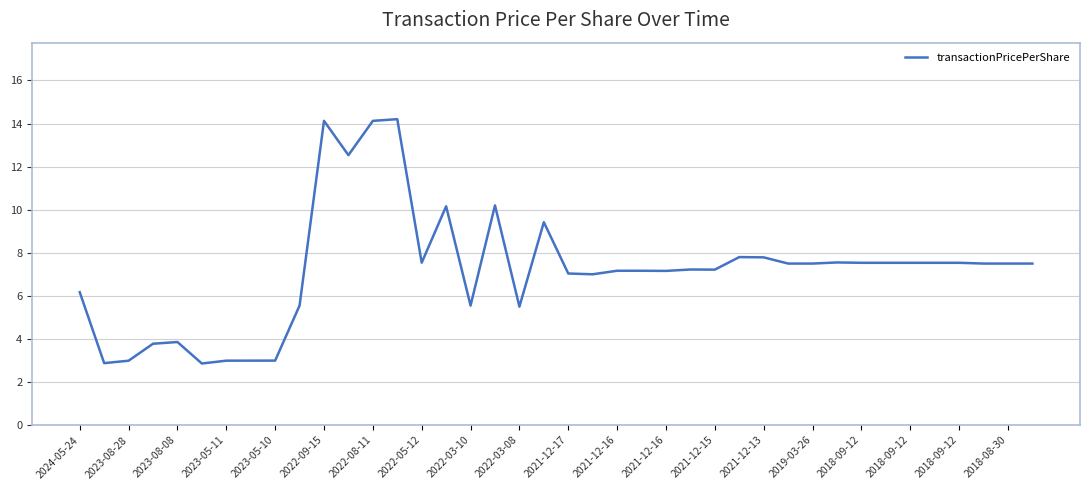

What is the greatest value displayed?

14.2